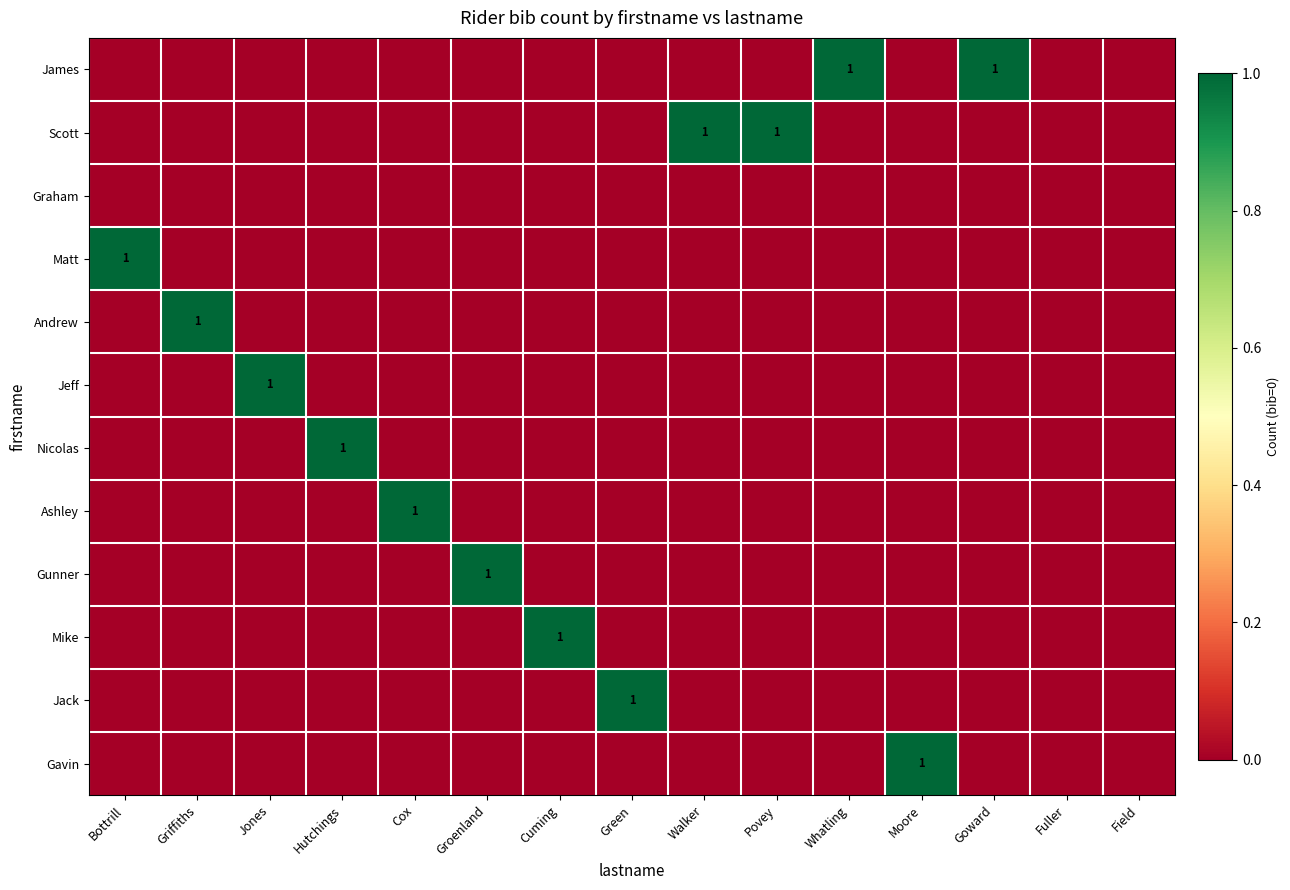

Is it true that Gavin equals -1 at Field?

False